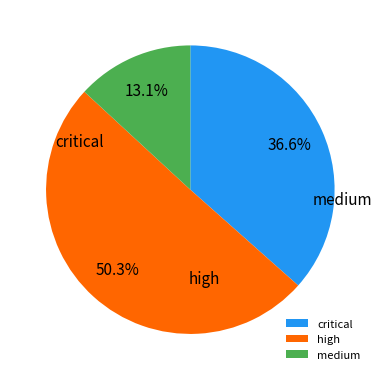

What is the largest slice in the pie chart?

high